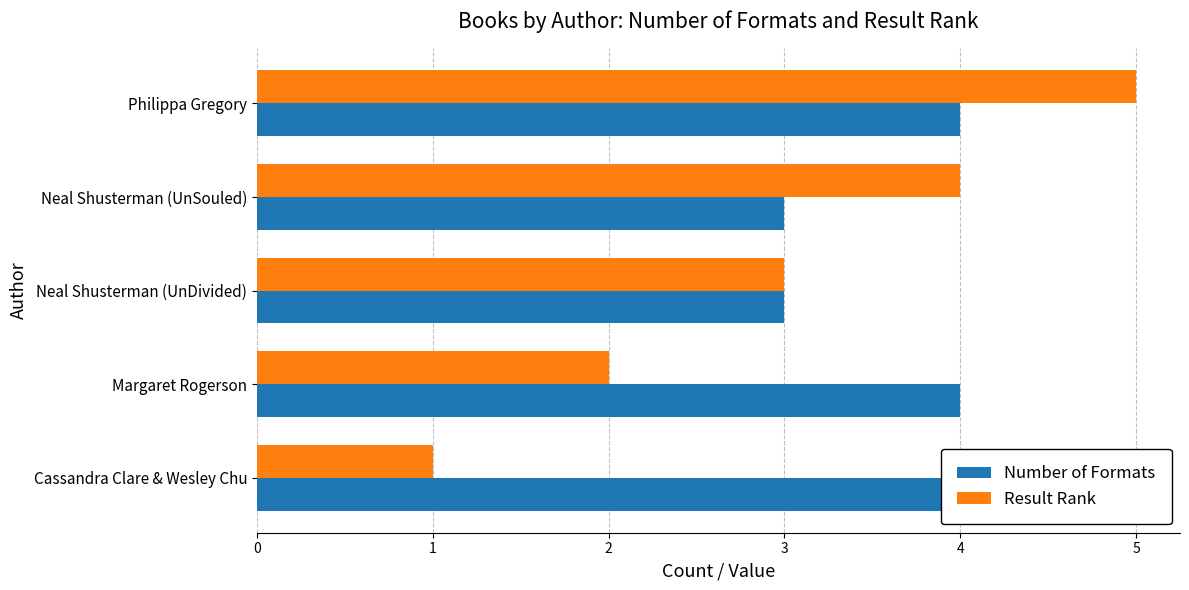

What is the difference between the highest and lowest values at Philippa Gregory?

1